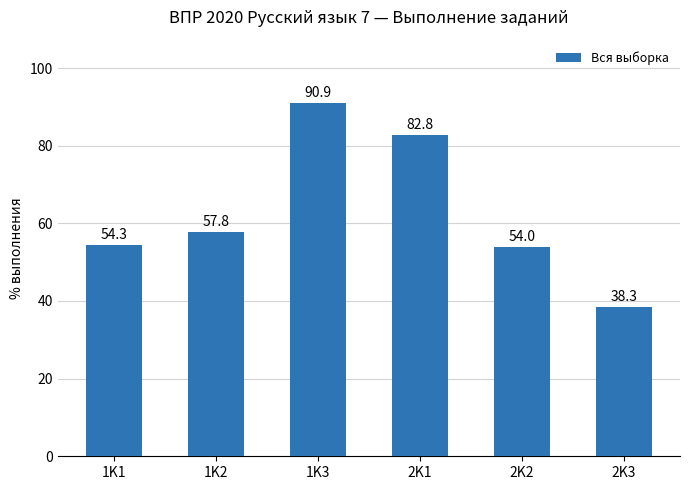

Is it true that the value at 2K1 is 142.5?

False